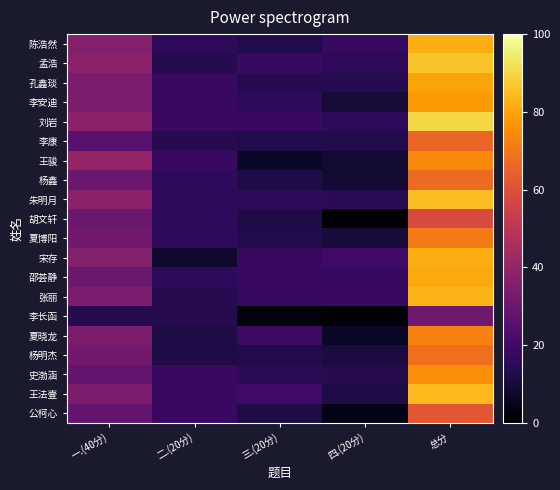

Reading left to right, list all the values displayed in this chart.

陈浩然: 一.(40分)=36	二.(20分)=16	三.(20分)=13	四.(20分)=17	总分=82
孟浩: 一.(40分)=38	二.(20分)=14	三.(20分)=18	四.(20分)=16	总分=86
孔鑫琰: 一.(40分)=34	二.(20分)=18	三.(20分)=14	四.(20分)=14	总分=80
李安迪: 一.(40分)=34	二.(20分)=18	三.(20分)=16	四.(20分)=10	总分=78
刘岩: 一.(40分)=38	二.(20分)=18	三.(20分)=18	四.(20分)=16	总分=90
李康: 一.(40分)=26	二.(20分)=14	三.(20分)=13	四.(20分)=13	总分=66
王骏: 一.(40分)=40	二.(20分)=18	三.(20分)=7	四.(20分)=9	总分=74
杨鑫: 一.(40分)=30	二.(20分)=16	三.(20分)=12	四.(20分)=9	总分=67
朱明月: 一.(40分)=38	二.(20分)=16	三.(20分)=16	四.(20分)=15	总分=85
胡文轩: 一.(40分)=30	二.(20分)=16	三.(20分)=12	四.(20分)=0	总分=58
夏博阳: 一.(40分)=32	二.(20分)=16	三.(20分)=13	四.(20分)=10	总分=71
宋存: 一.(40分)=36	二.(20分)=8	三.(20分)=18	四.(20分)=20	总分=82
邵荟静: 一.(40分)=30	二.(20分)=16	三.(20分)=18	四.(20分)=17	总分=81
张丽: 一.(40分)=34	二.(20分)=14	三.(20分)=17	四.(20分)=18	总分=83
李长函: 一.(40分)=14	二.(20分)=14	三.(20分)=2	四.(20分)=1	总分=31
夏晓龙: 一.(40分)=34	二.(20分)=12	三.(20分)=19	四.(20分)=7	总分=72
杨明杰: 一.(40分)=32	二.(20分)=12	三.(20分)=13	四.(20分)=11	总分=68
史渤涵: 一.(40分)=28	二.(20分)=18	三.(20分)=15	四.(20分)=14	总分=75
王法壹: 一.(40分)=34	二.(20分)=18	三.(20分)=20	四.(20分)=12	总分=84
公柯心: 一.(40分)=28	二.(20分)=18	三.(20分)=12	四.(20分)=4	总分=62